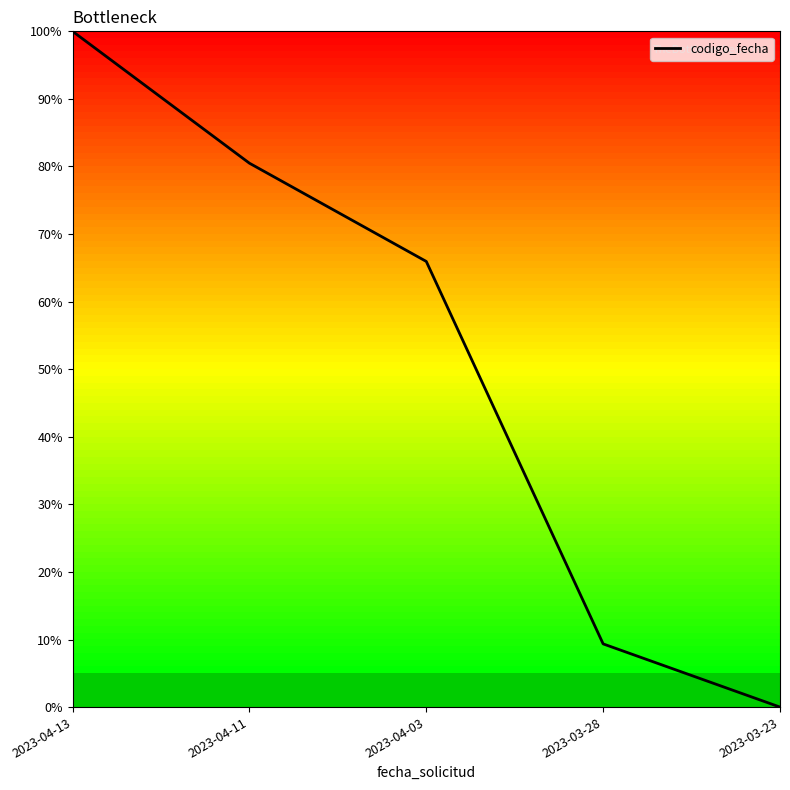

The chart shows a value of 0.7 at 2023-04-03. True or false?

True